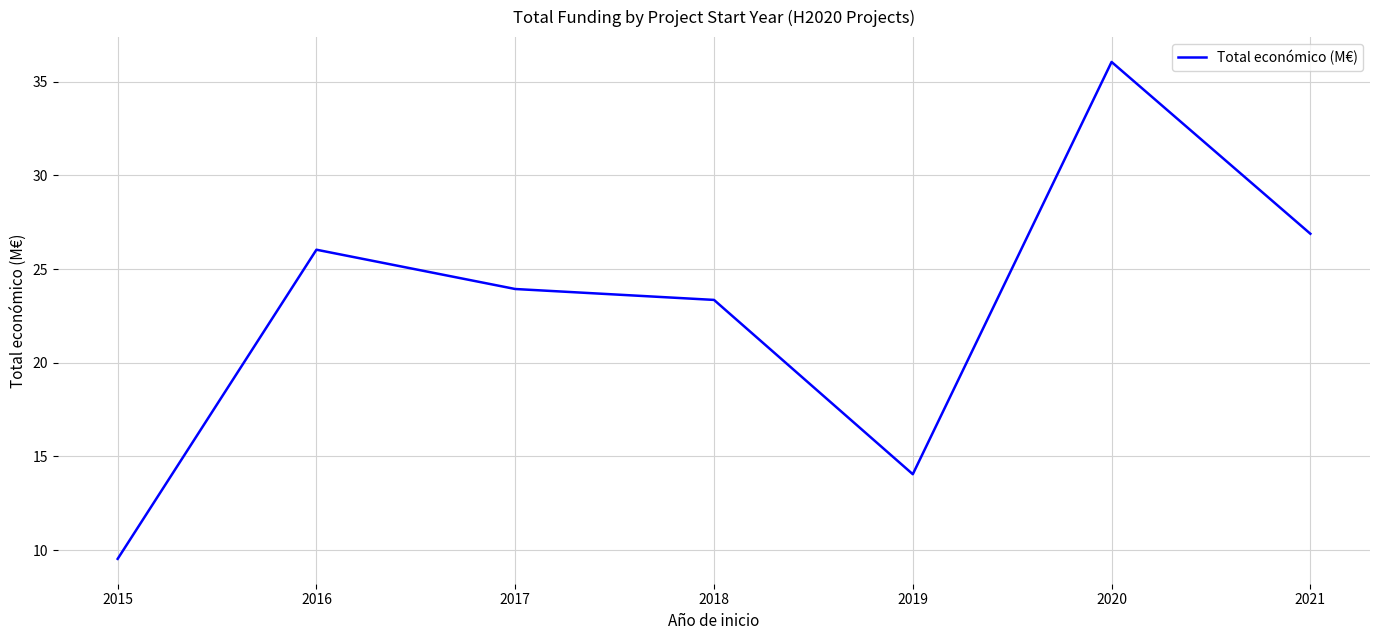

What is the sum of the values at 2018 and 2021?

50.2